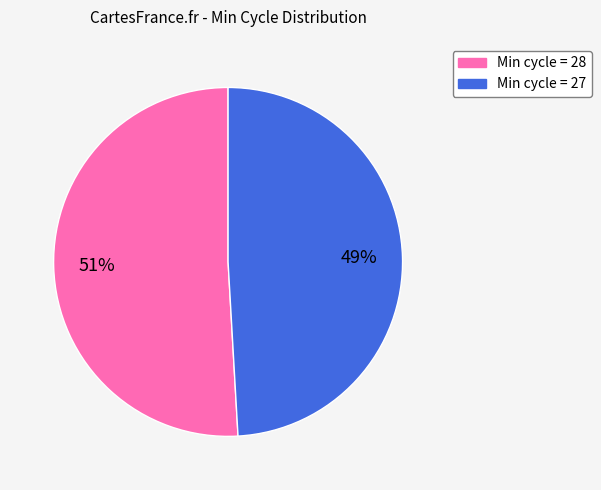

Approximately how many times larger is the value at Min cycle = 28 compared to Min cycle = 27?

1.0